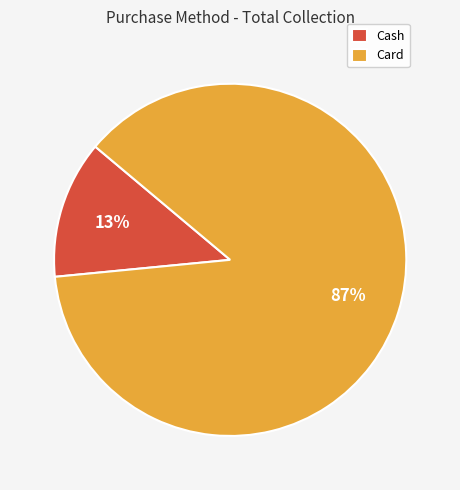

Which has a higher value, Card or Cash?

Card